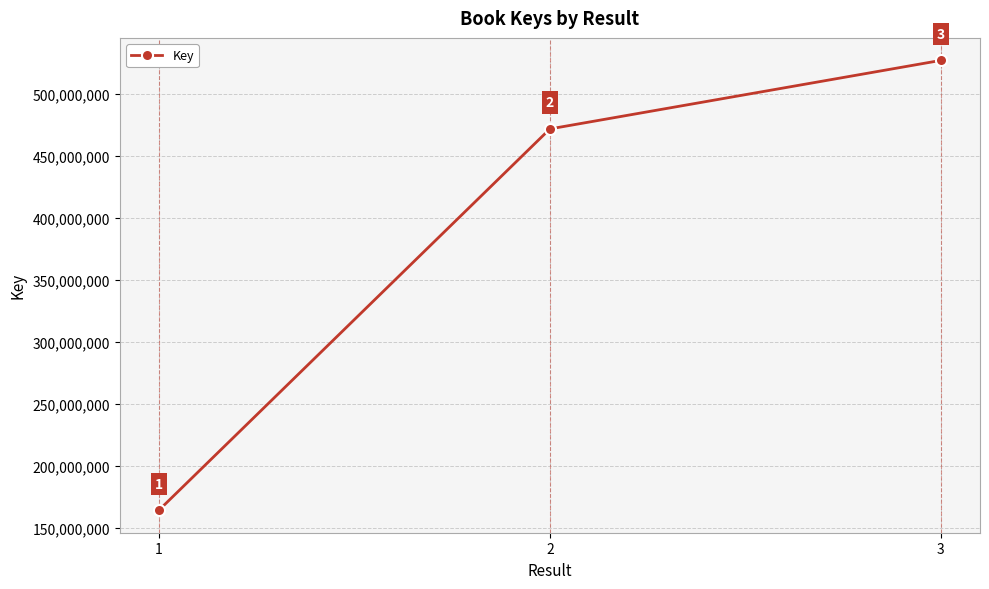

What is the ratio of the value at 2 to the value at 3?

0.9